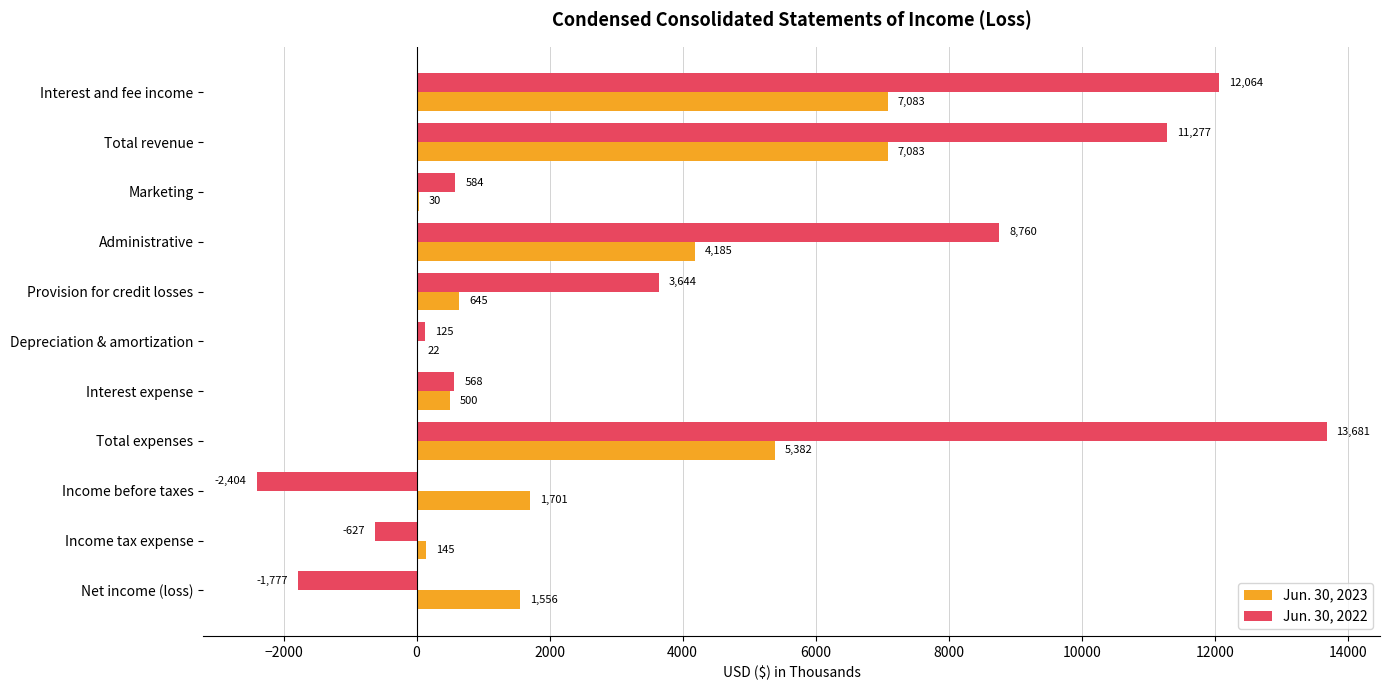

Between Marketing and Income before taxes, which series saw the biggest shift?

Jun. 30, 2022